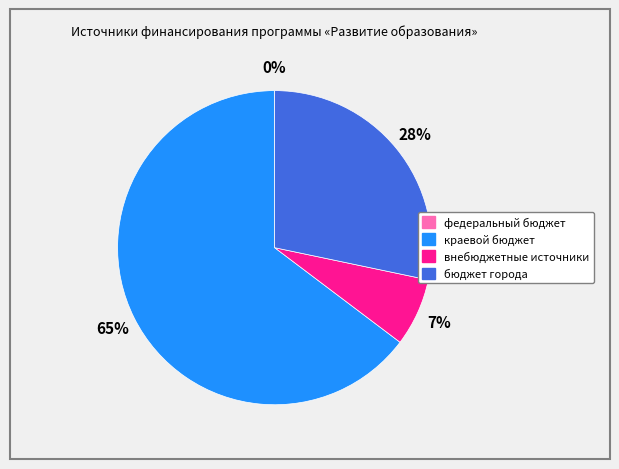

Which category has the biggest portion of the pie?

краевой бюджет